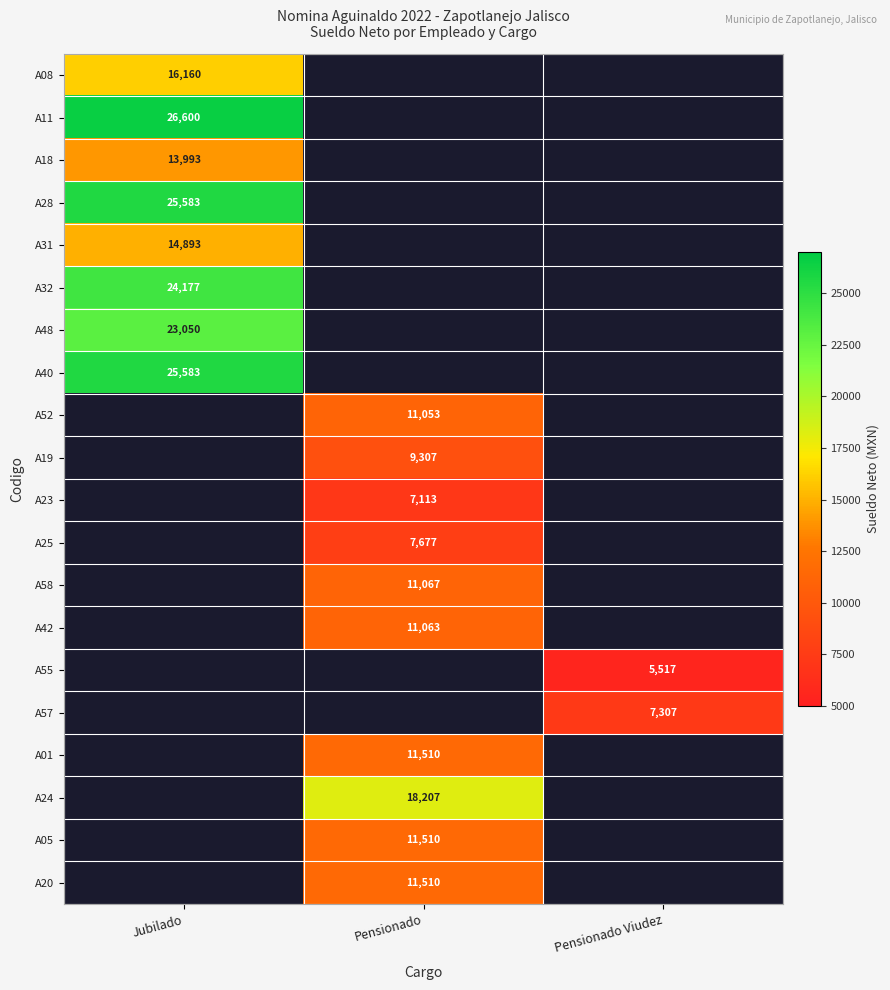

Is it true that A28 equals 36843 at Jubilado?

False